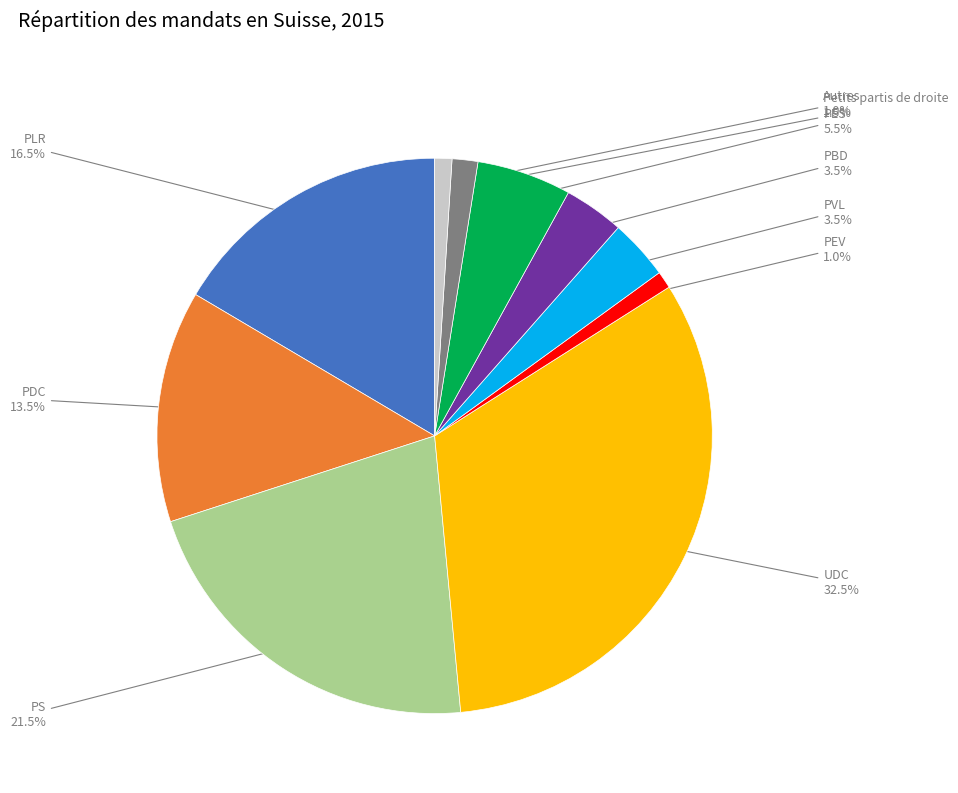

Combined, do PDC and Autres account for over 50%?

No